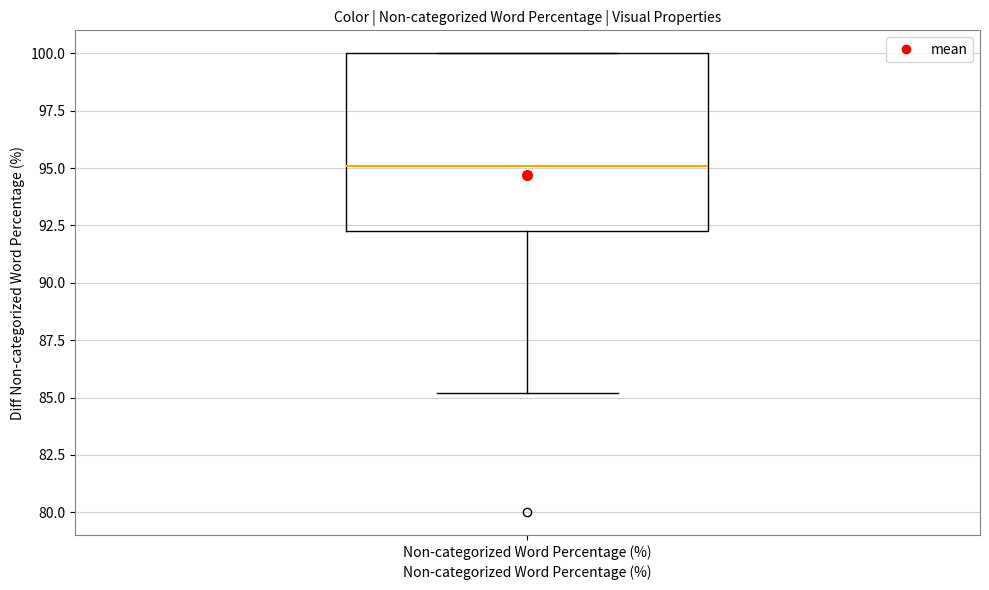

Read this box plot against the y-axis: the position of the median line, the range covered by the box, and the ends of both whiskers. The values are not printed on the chart, so give them approximately, as read against the axis.

median 95, box 92 to 100, whiskers 85 to 100